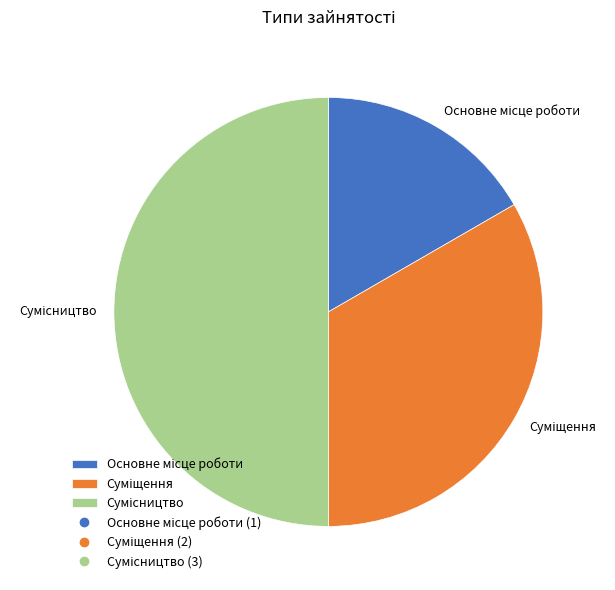

Combined, do Суміщення and Основне місце роботи account for over 50%?

No